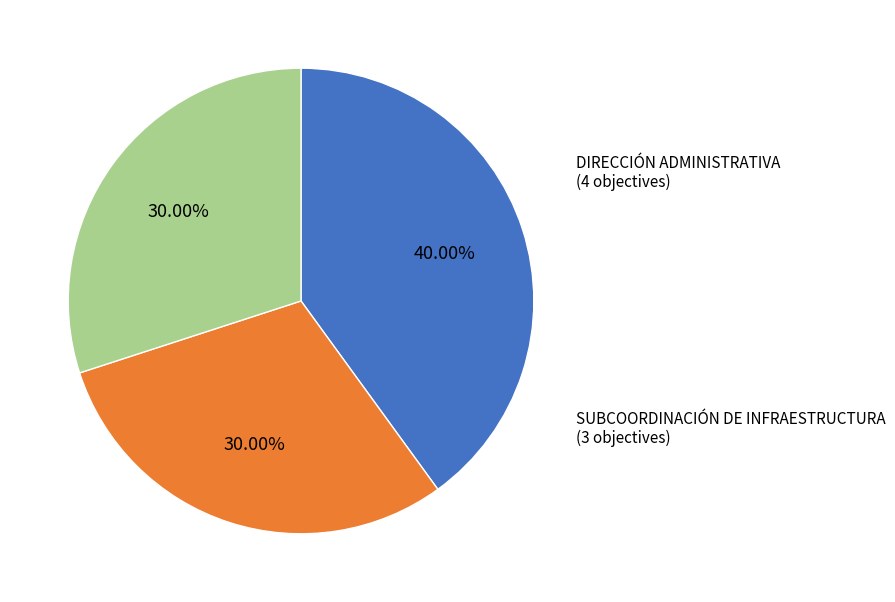

Is there any slice that represents more than half of the pie?

No